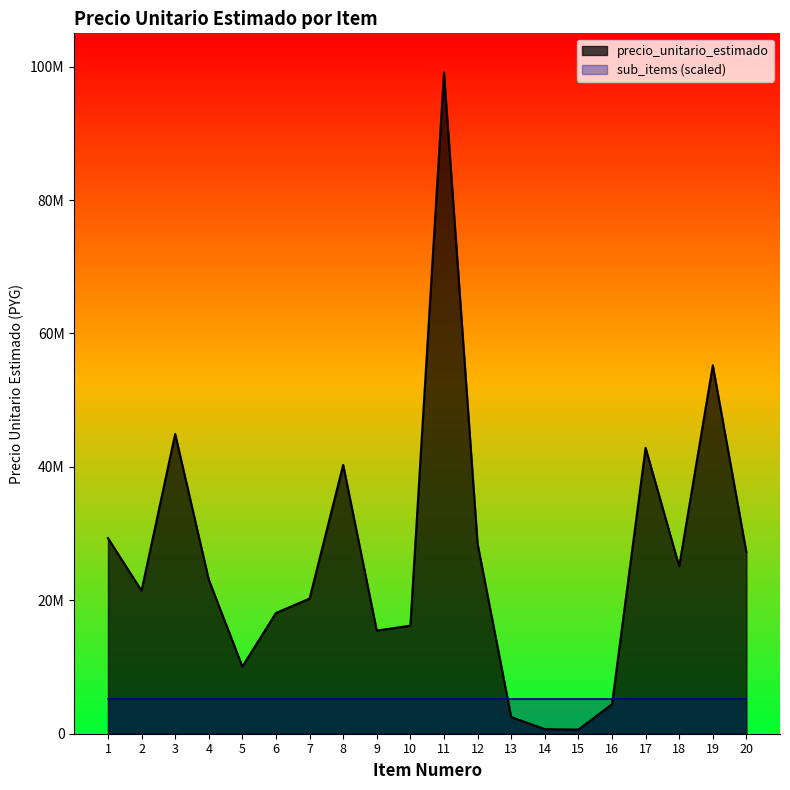

List the labels in order of value, largest first.

11, 19, 3, 17, 8, 1, 12, 20, 18, 4, 2, 7, 6, 10, 9, 5, 16, 13, 14, 15